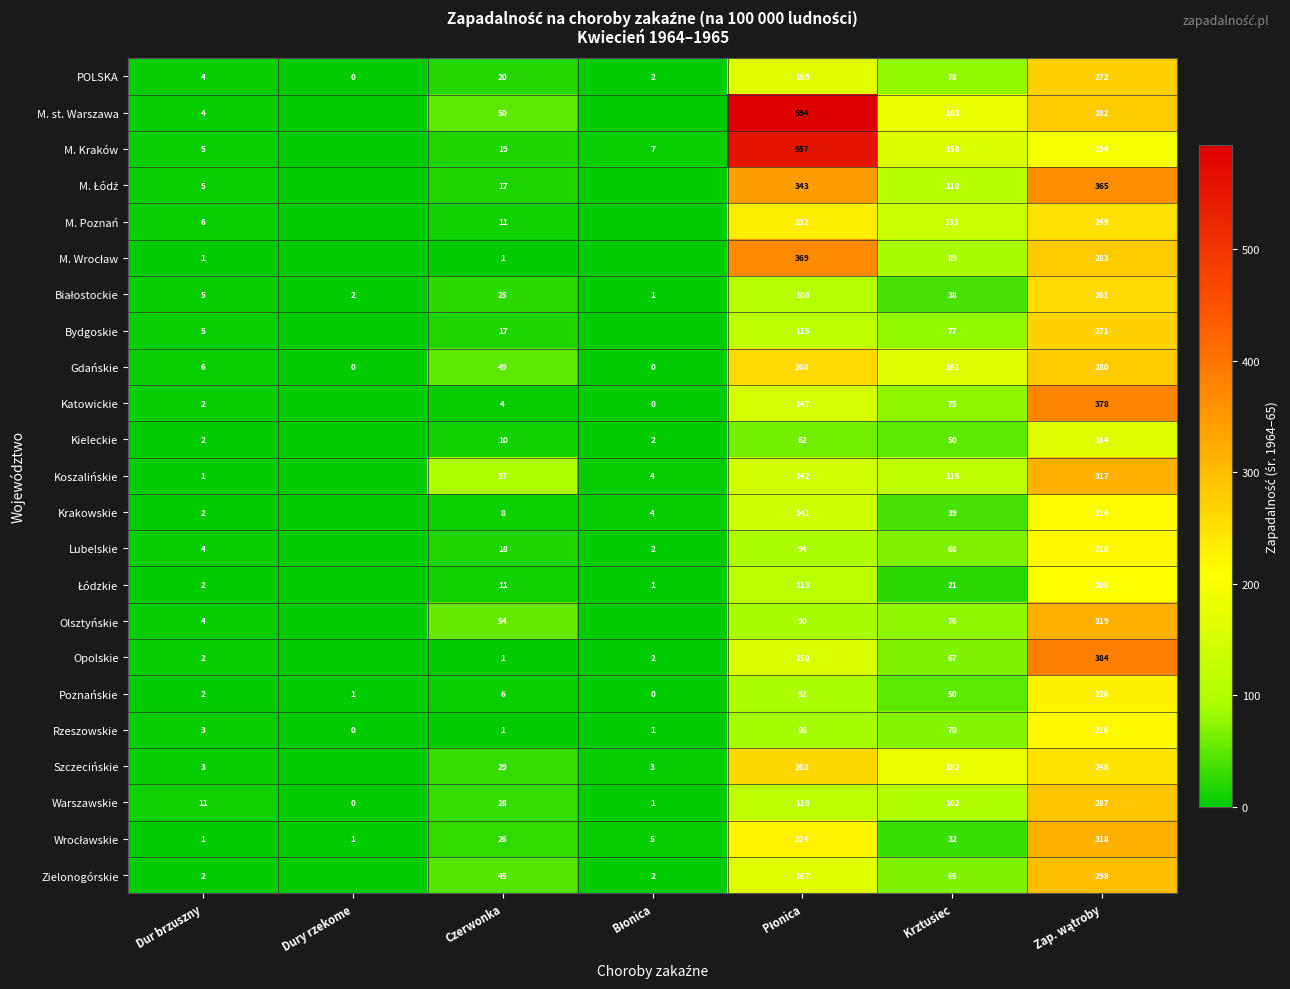

What is the total value across all series at Błonica?

37.7